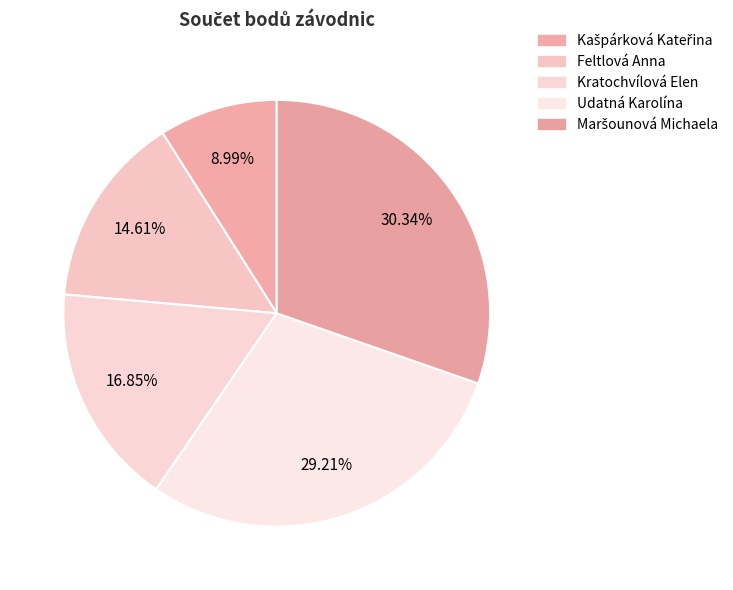

Which slice is the largest?

Maršounová Michaela